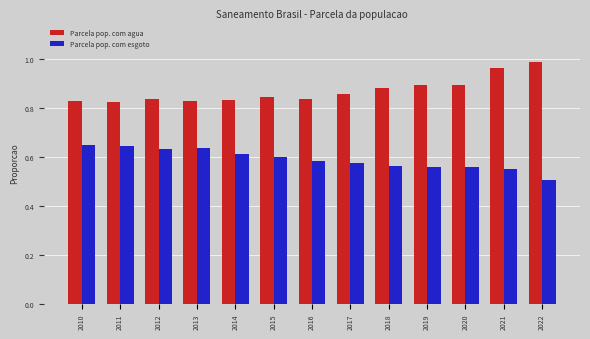

How many bars are there in total?

26